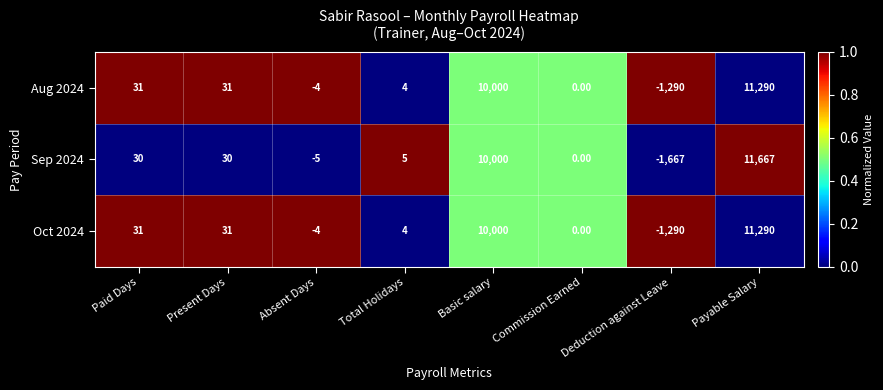

What is the difference between the Aug 2024 values at Commission Earned and Payable Salary?

11290